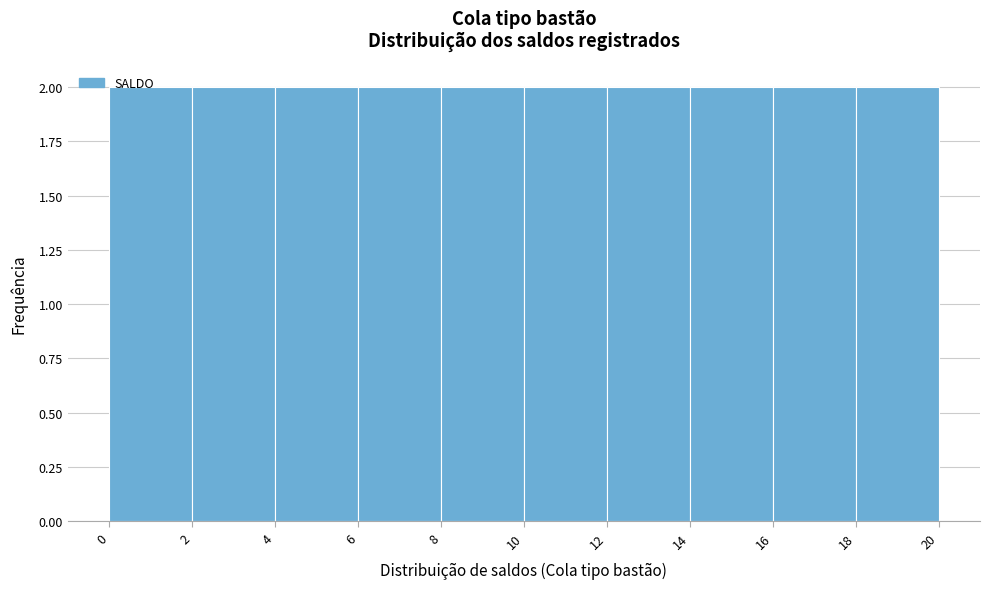

Reading left to right, transcribe this chart: for each bar, give the range it covers on the x-axis and its height. The values are not printed on the chart, so give them approximately, as read against the axis.

0 to 2: 2
2 to 4: 2
4 to 6: 2
6 to 8: 2
8 to 10: 2
10 to 12: 2
12 to 14: 2
14 to 16: 2
16 to 18: 2
18 to 20: 2